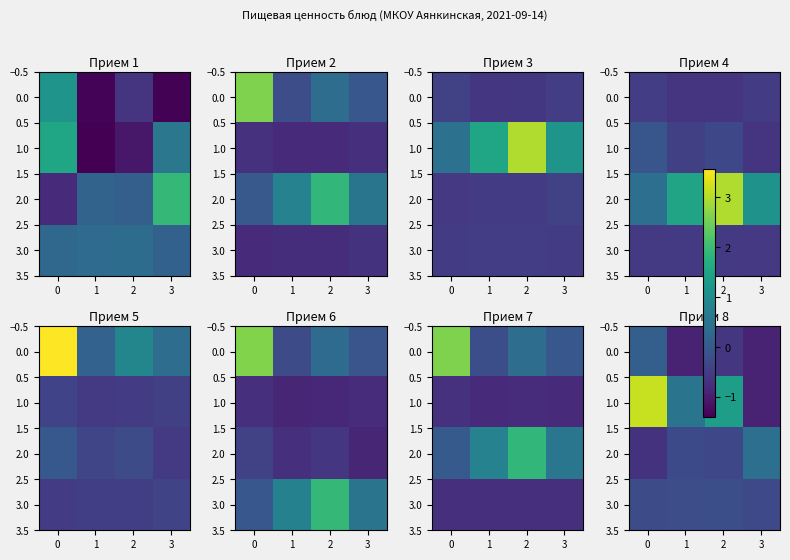

Between −1 and 2, which series saw the biggest shift?

row_1